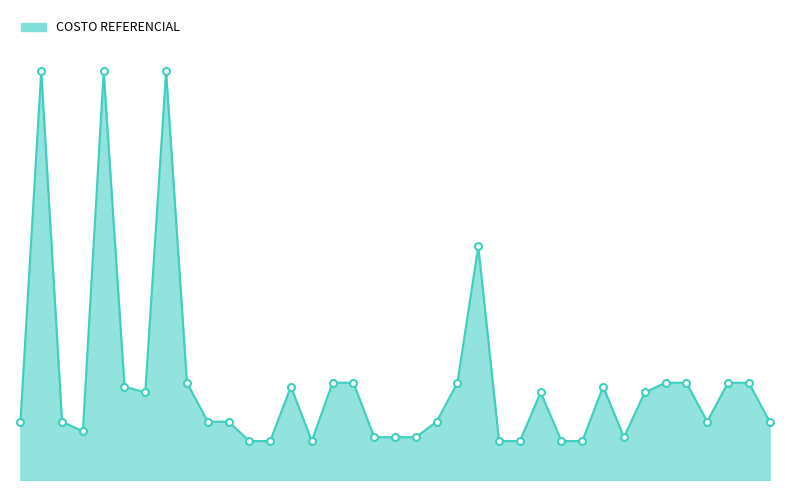

Is this an area chart (filled region under the line)?

Yes